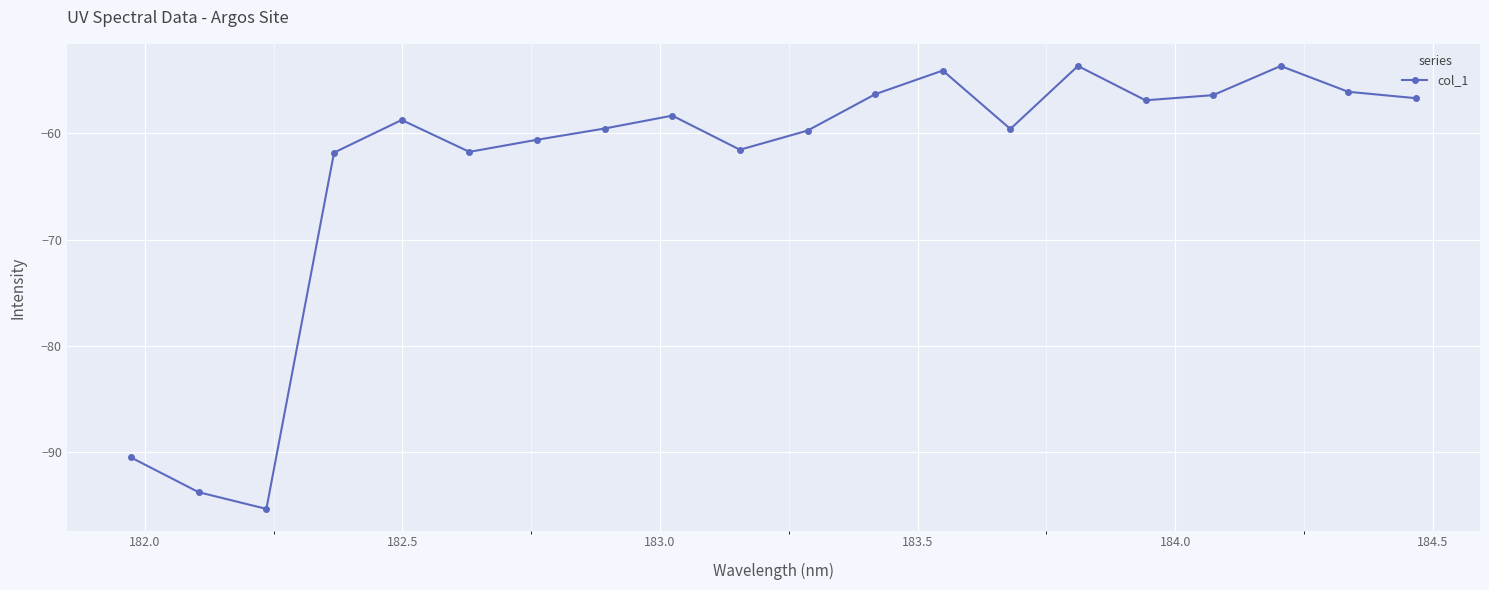

True or false: the data has more than 2 interior local peaks.

True